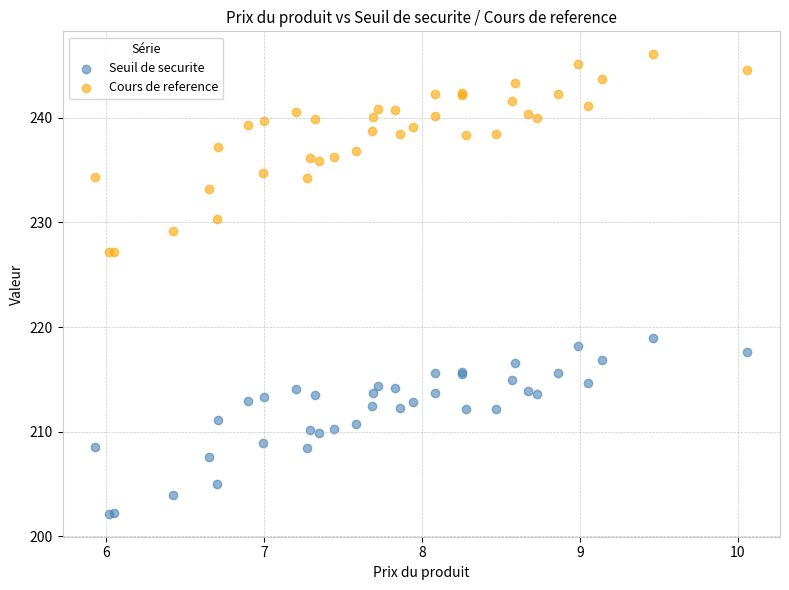

Which series contains the lowest Y value?

Seuil de securite